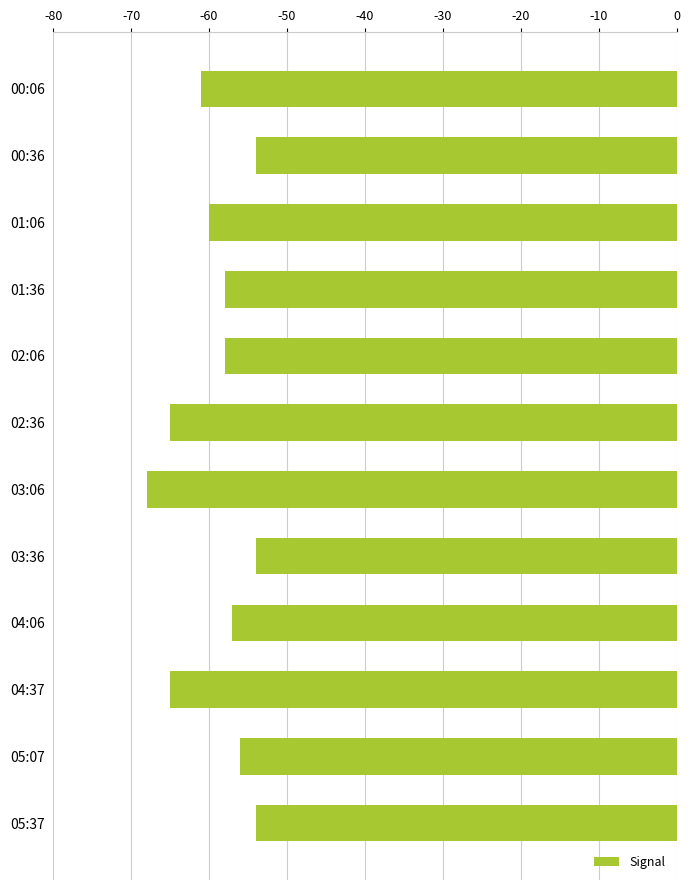

What is the minimum value shown in the chart?

-68